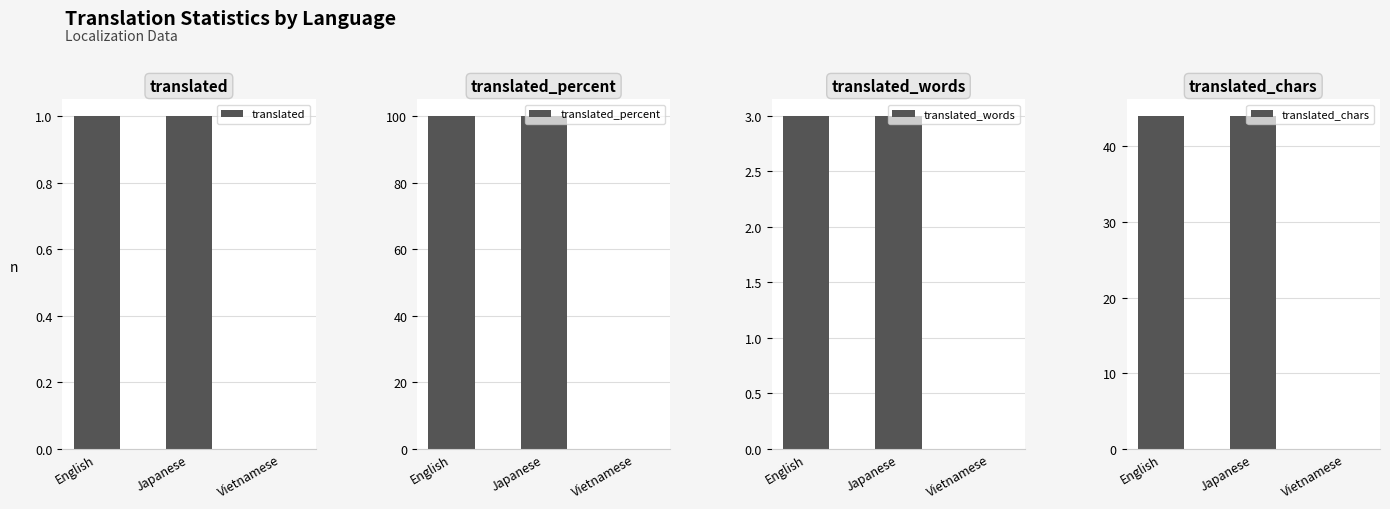

Reading right to left, what are all the values shown in this chart?

translated: Vietnamese=0	Japanese=1	English=1
translated_percent: Vietnamese=0	Japanese=100	English=100
translated_words: Vietnamese=0	Japanese=3	English=3
translated_chars: Vietnamese=0	Japanese=44	English=44